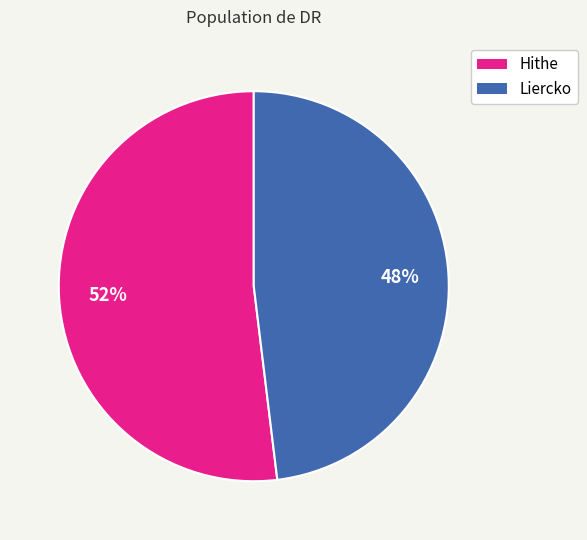

What is the ratio of the value at Hithe to the value at Liercko?

1.1